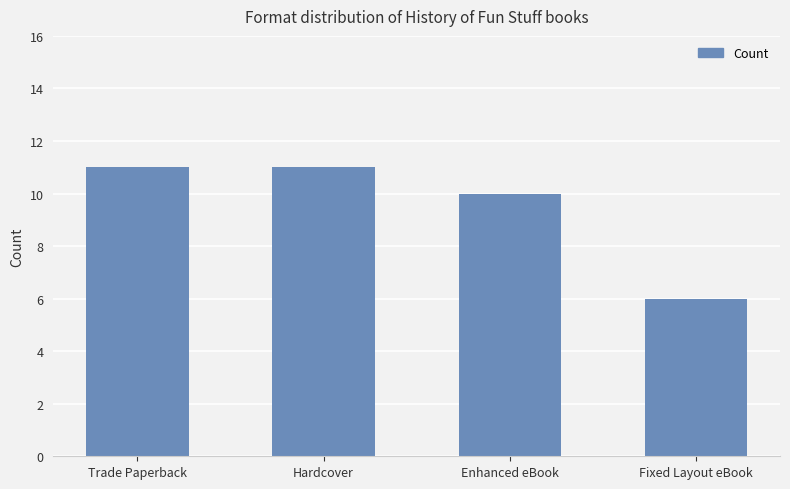

What position from the right is Fixed Layout eBook?

1